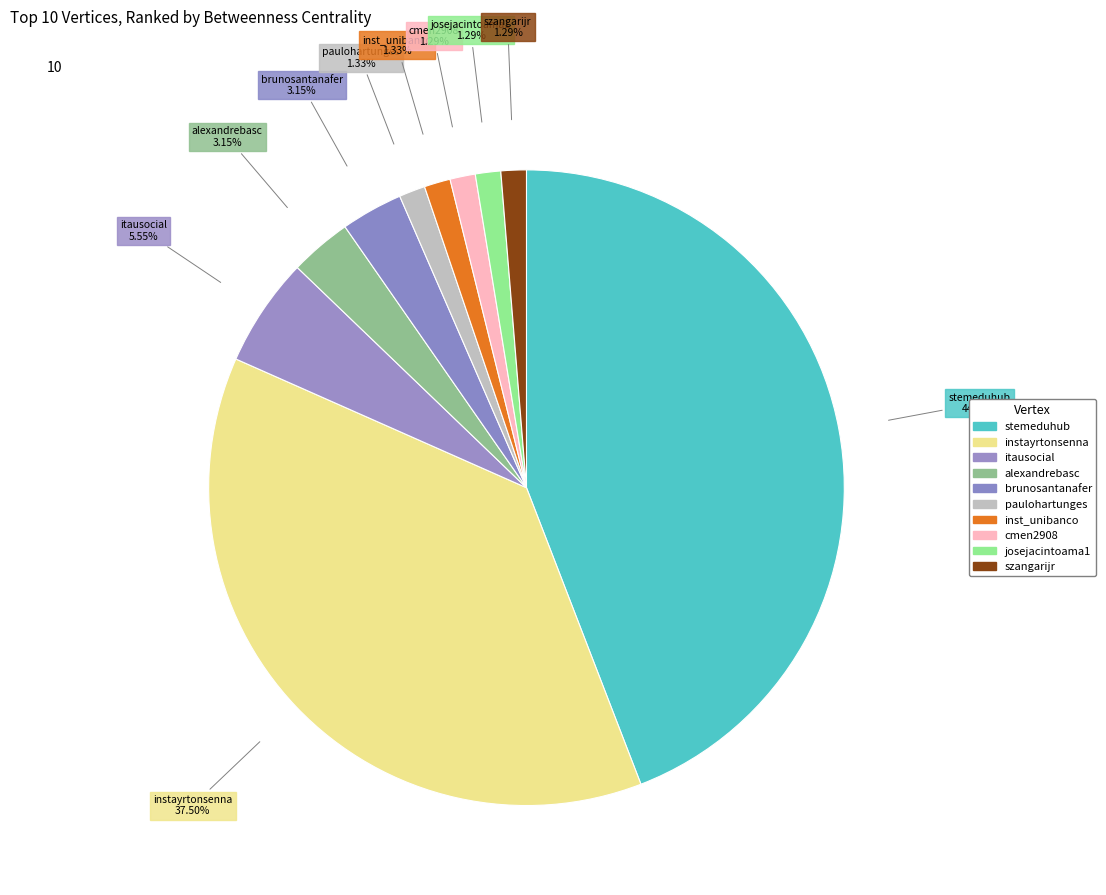

How many segments does this pie chart have?

10